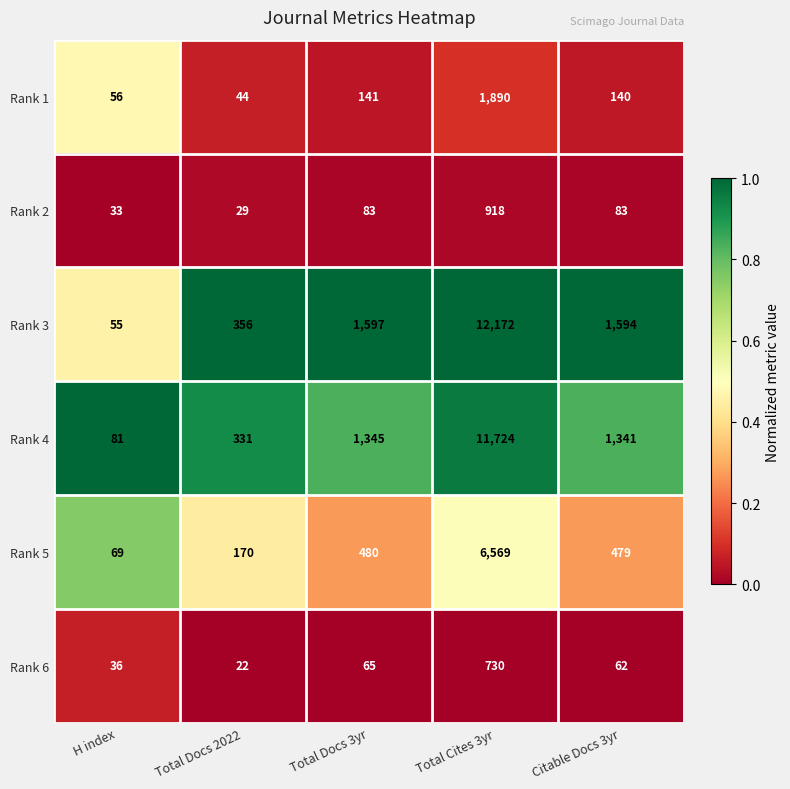

At Citable Docs 3yr, list the series in order from smallest to largest.

Rank 6, Rank 2, Rank 1, Rank 5, Rank 4, Rank 3